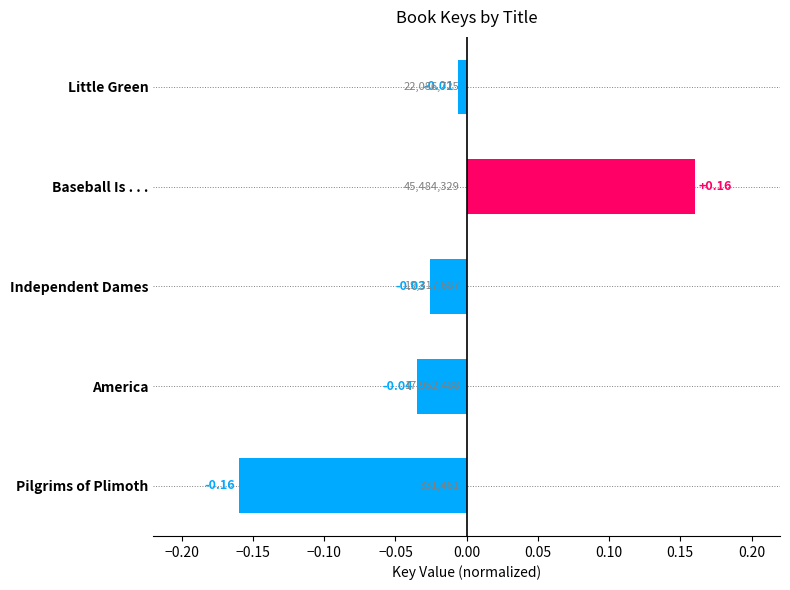

At which label is the value closest to 0?

Little Green